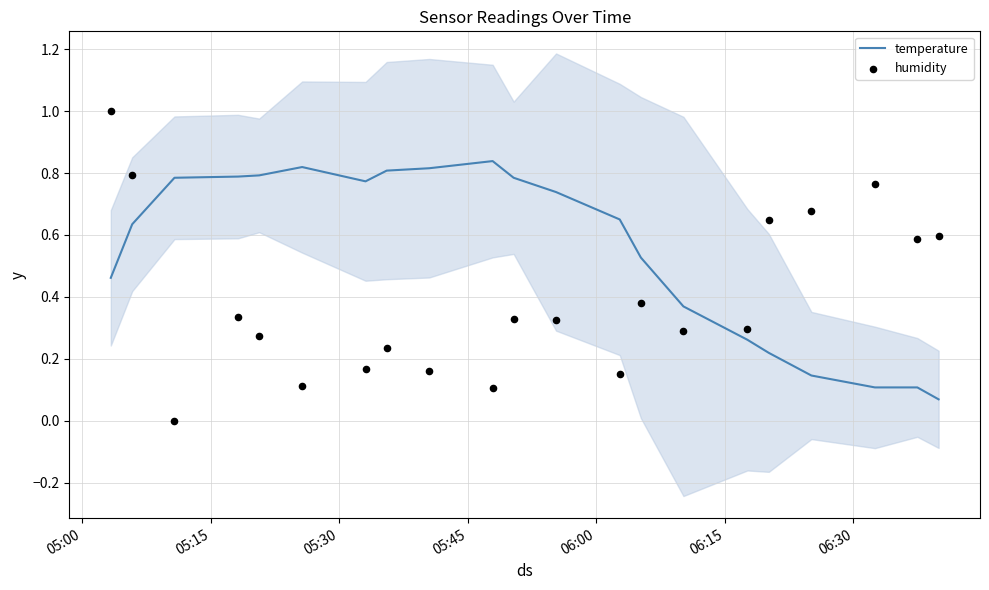

Is the value of humidity at 13 greater than the value of temperature at 10?

No